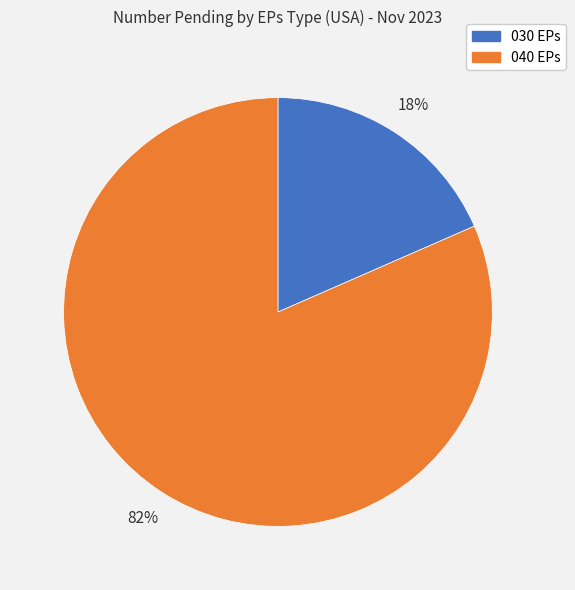

To the nearest percent, what is the average slice percentage?

50%